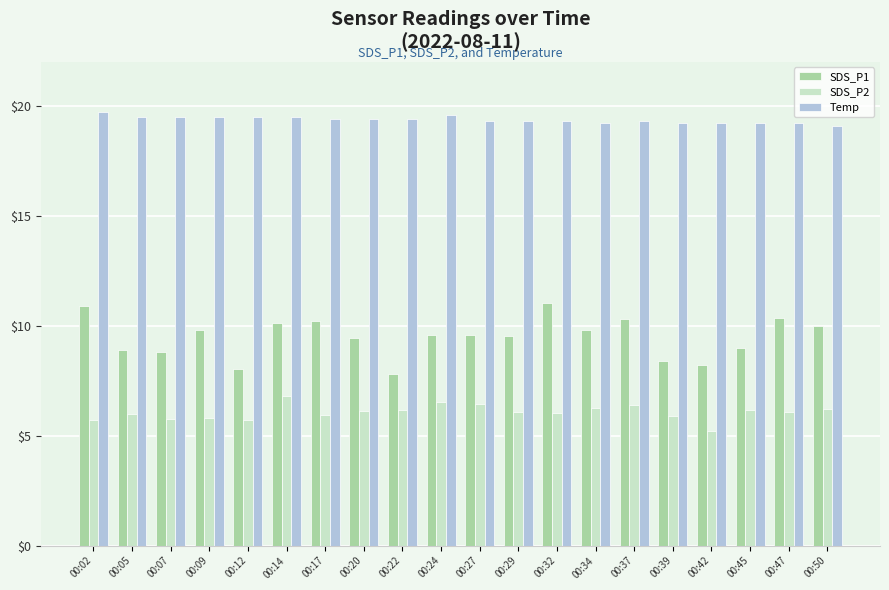

The value of SDS_P2 at 00:47 is 8.5. True or false?

False